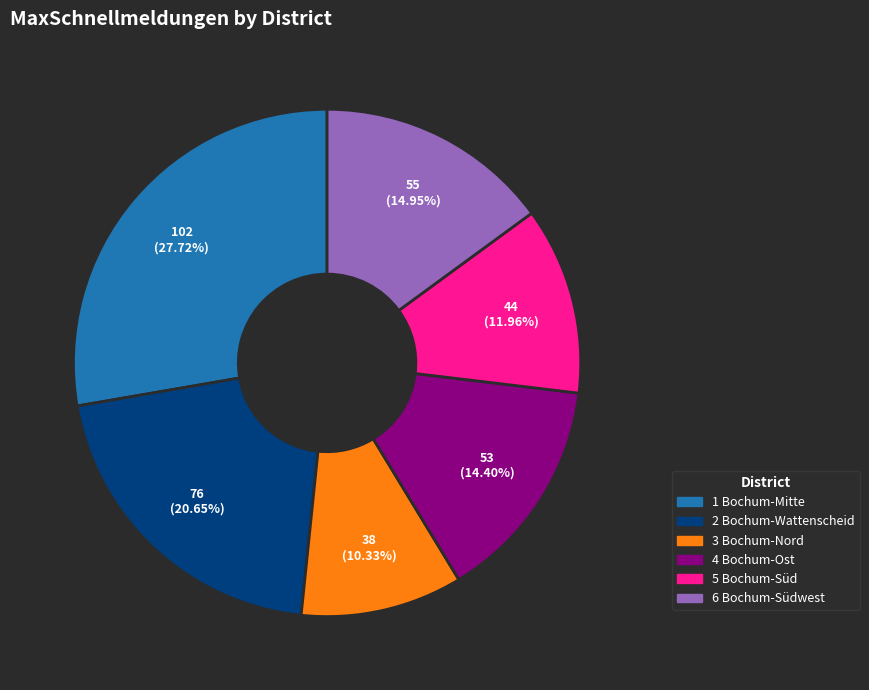

Is it true that 6 Bochum-Südwest is 15% of the pie?

True